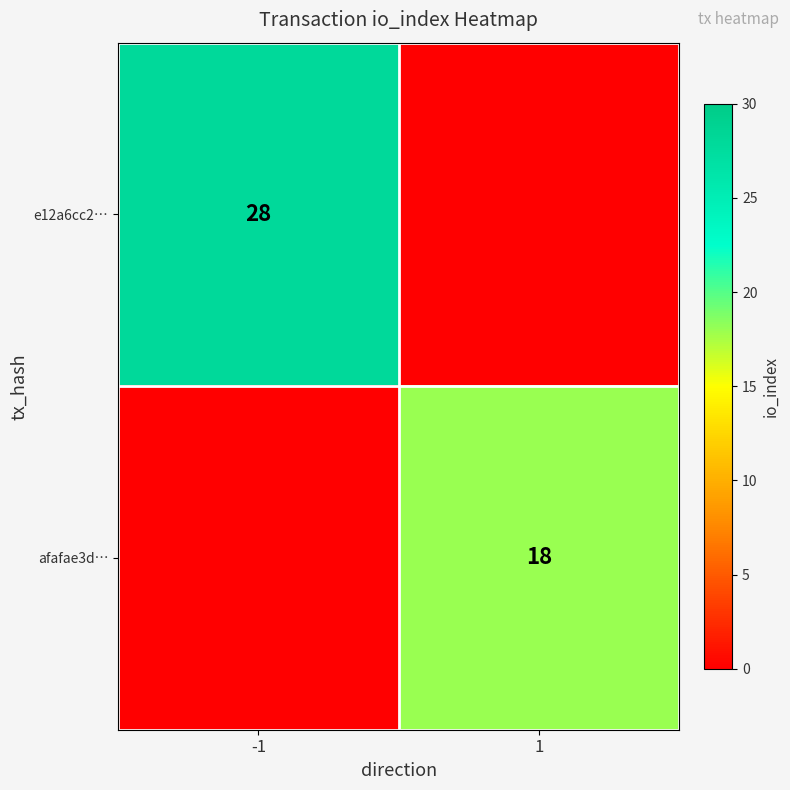

The value of afafae3d… at 1 is 32. True or false?

False